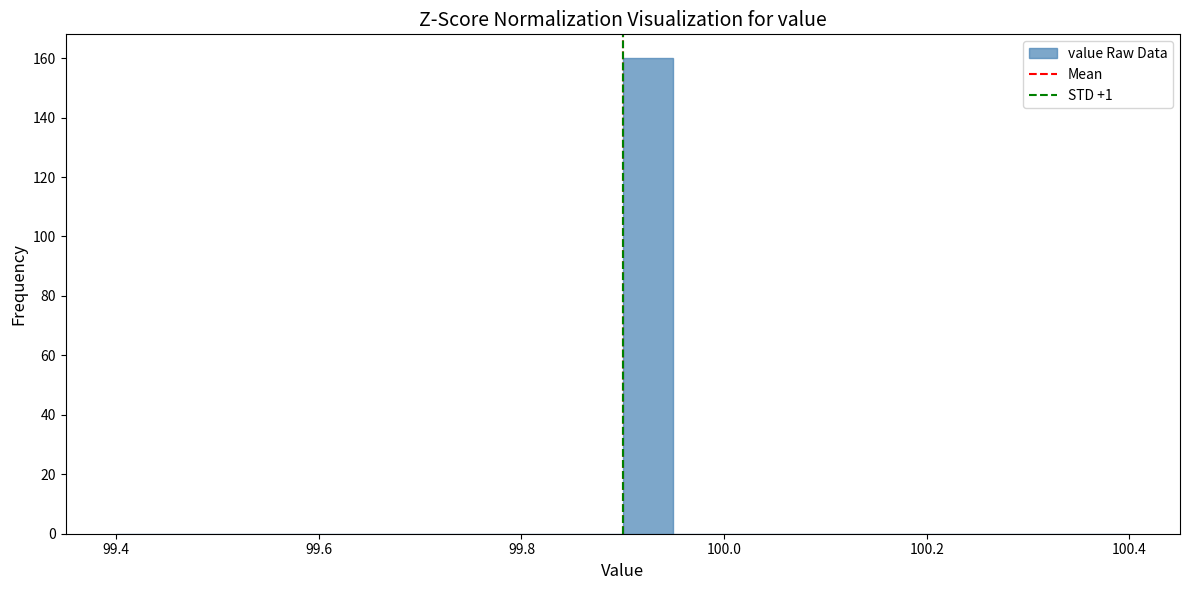

Read against the x-axis, roughly where is the centre of the tallest bar?

99.92